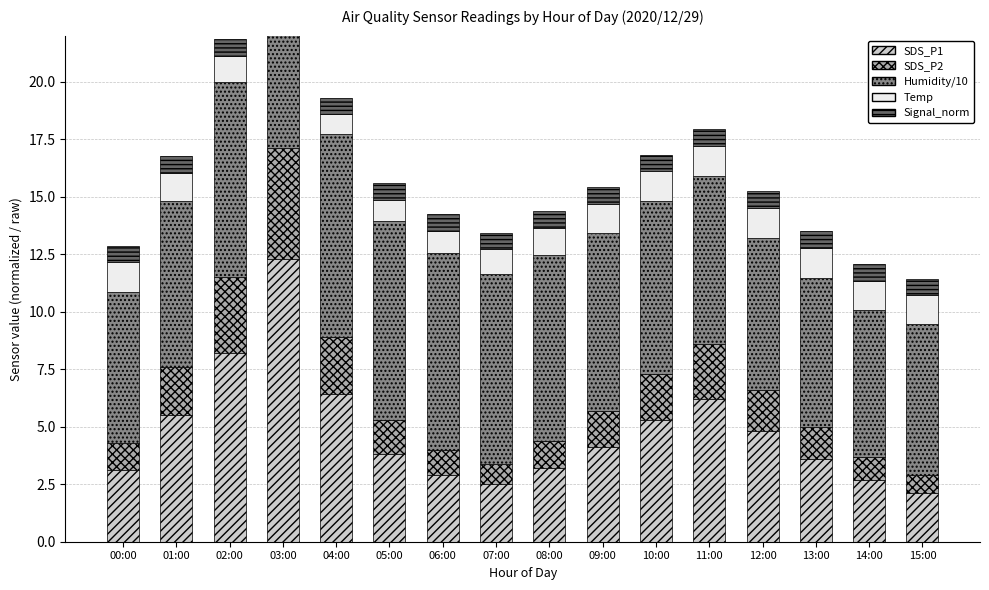

Where does the Temp series first go above 1?

00:00